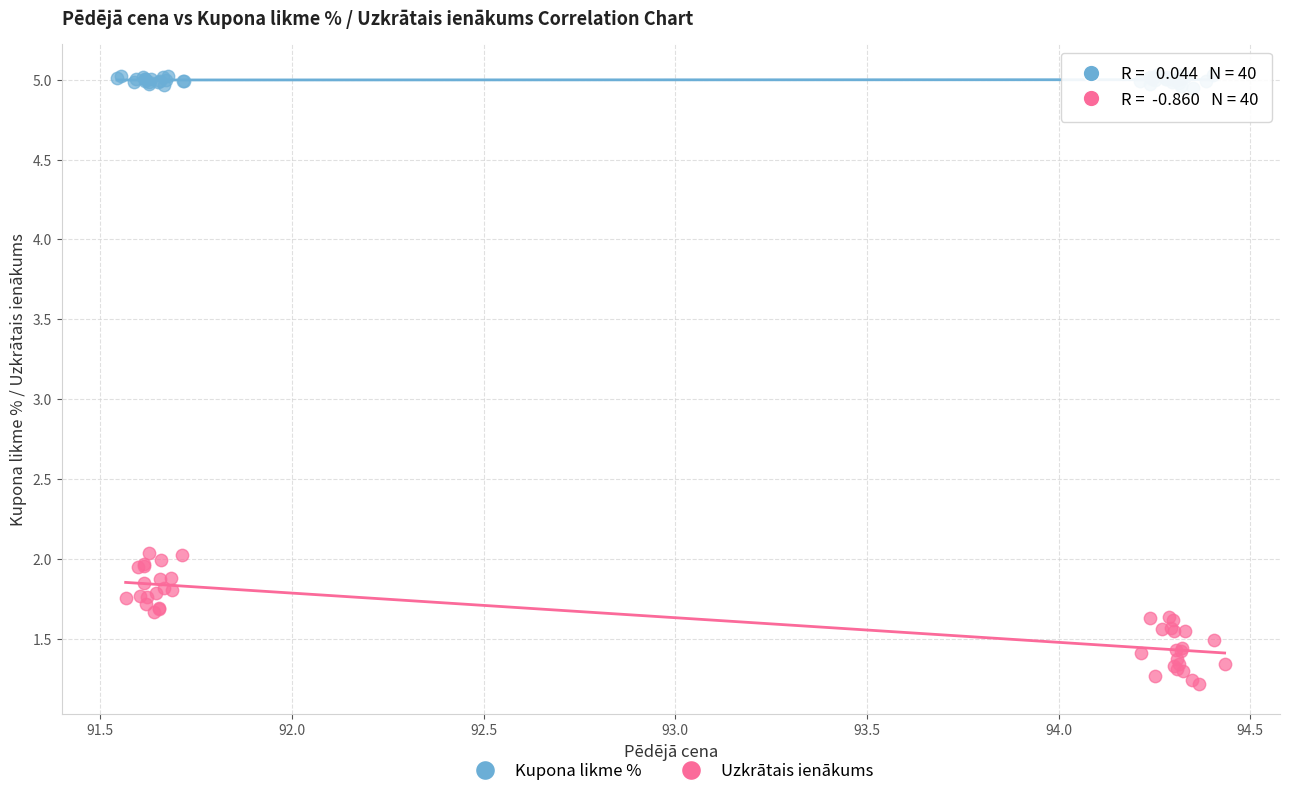

Which series contains the lowest Y value?

Uzkrātais ienākums